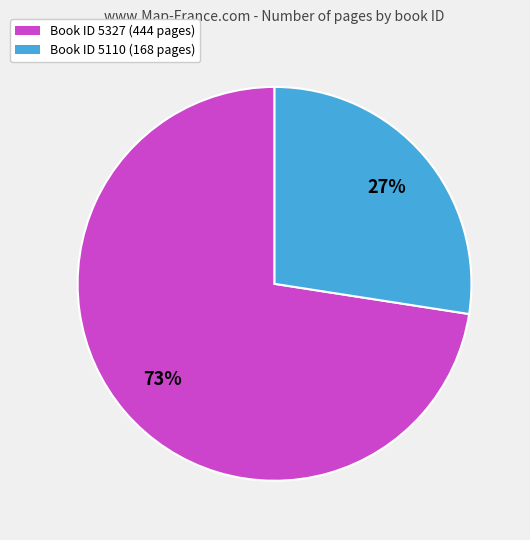

Does any single category account for the majority?

Yes